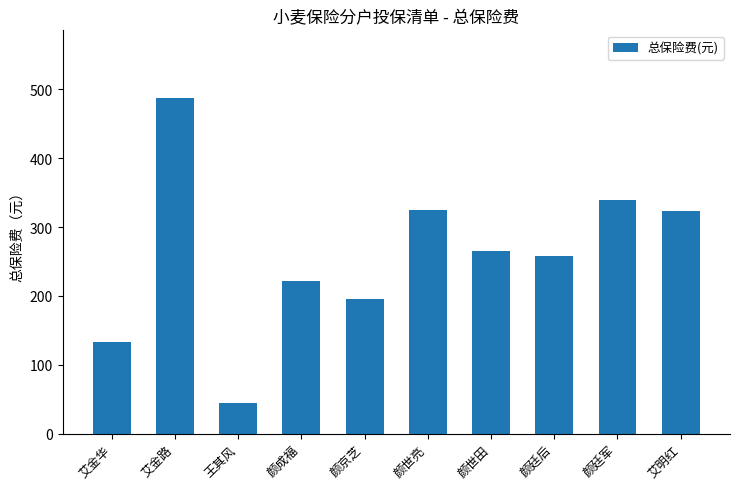

Are the bars grouped side by side (vs. stacked)?

No